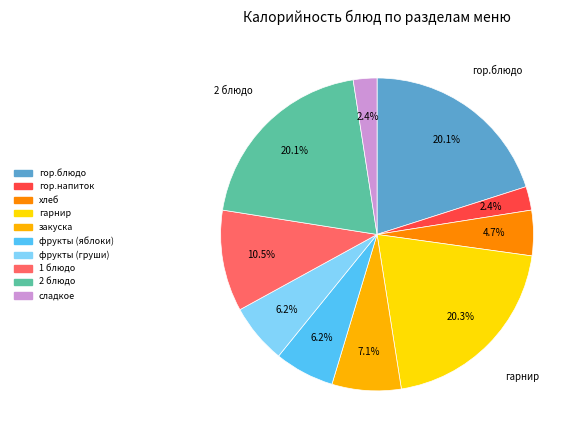

Is there any slice that represents more than half of the pie?

No